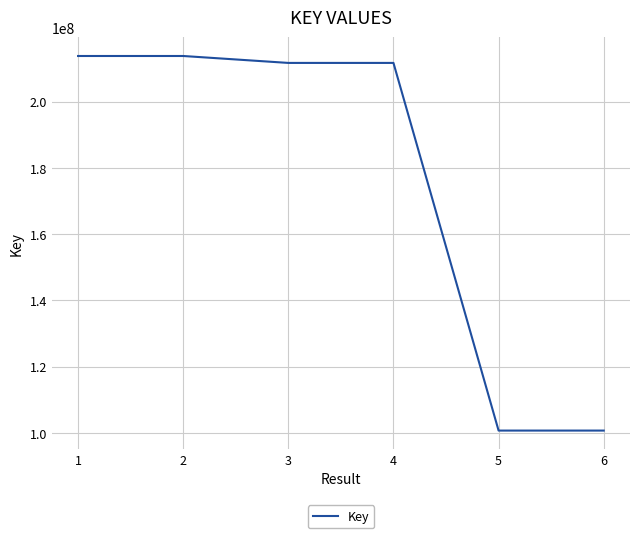

What is the difference between the values at 2 and 5?

113044902